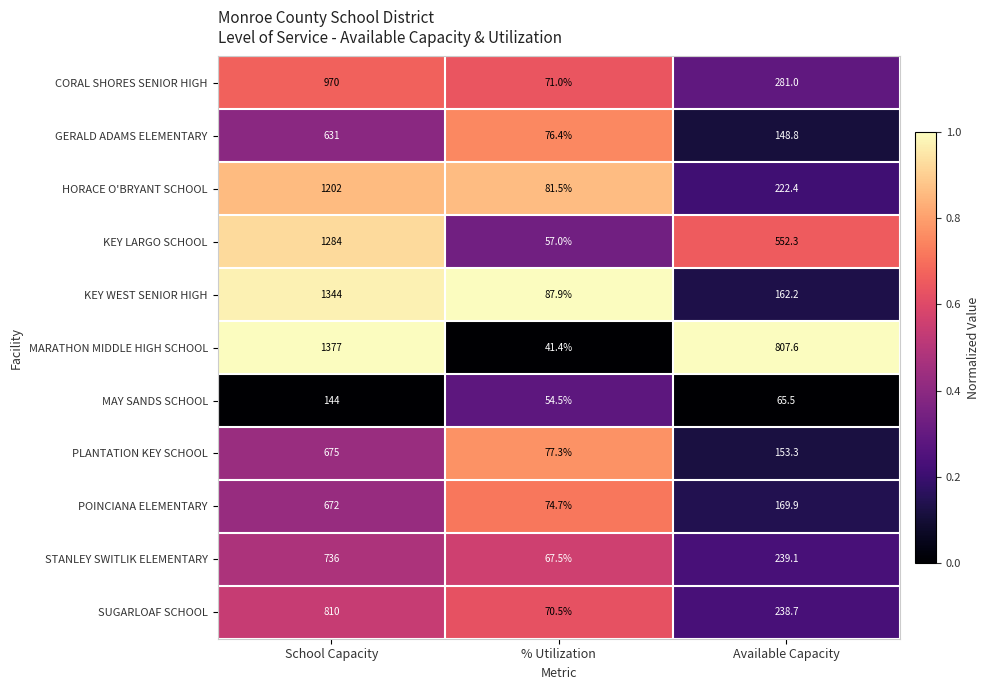

Rank the categories by PLANTATION KEY SCHOOL value from lowest to highest.

% Utilization, Available Capacity, School Capacity